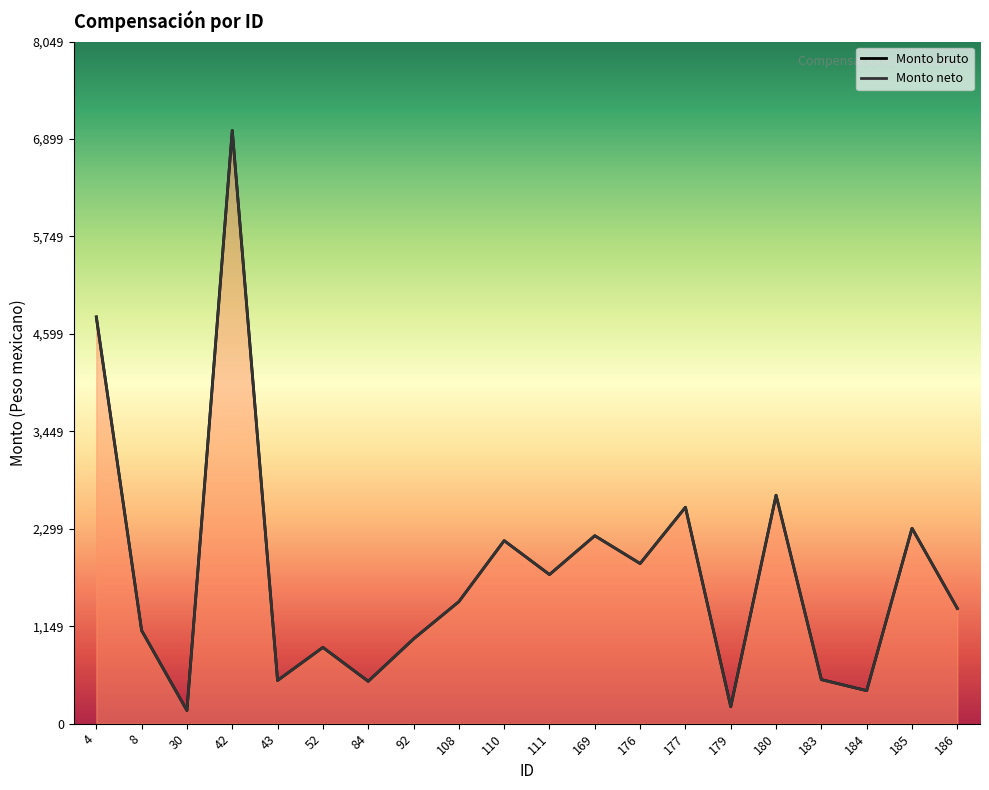

At which category does Monto bruto reach its first local peak?

42